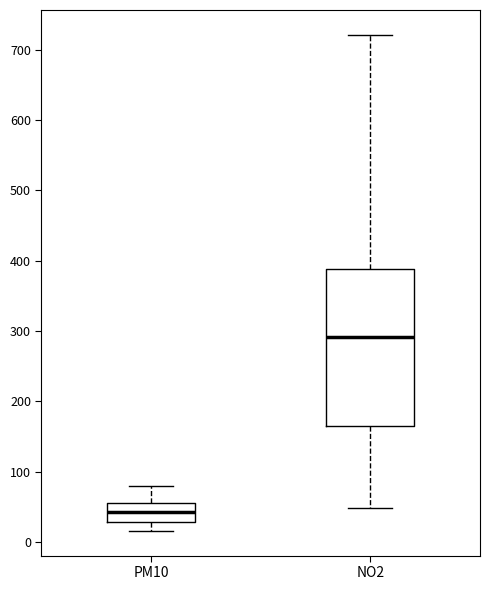

Which box is the tallest, from its lower edge to its upper edge?

NO2